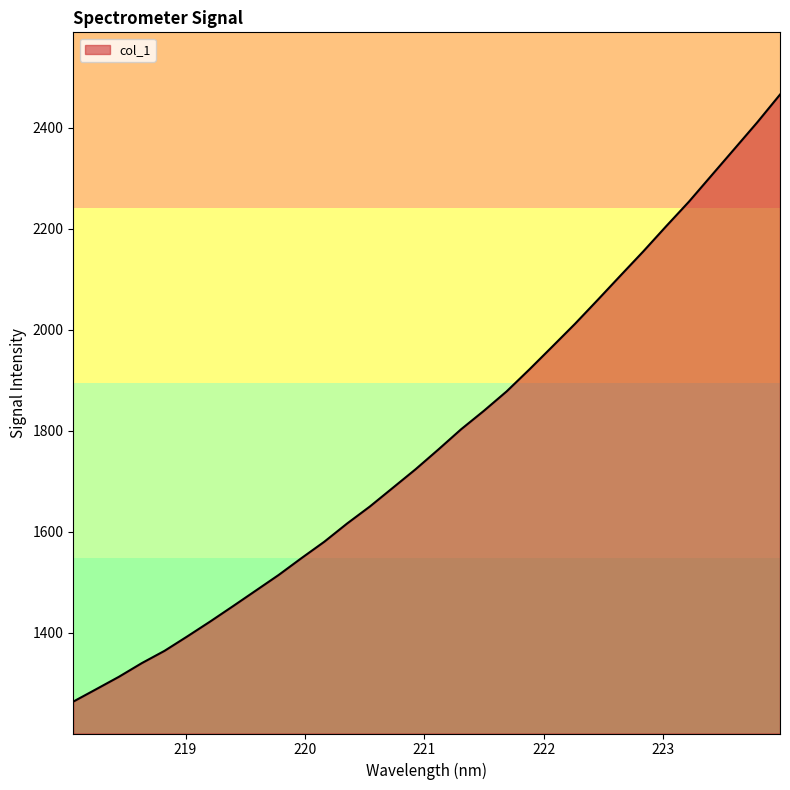

What is the minimum value shown in the chart?

1263.2